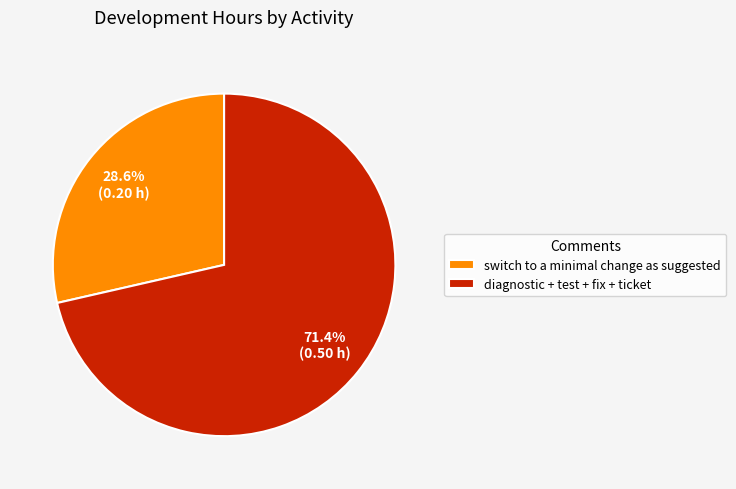

Is the sum of switch to a minimal change as suggested and diagnostic + test + fix + ticket greater than half?

Yes